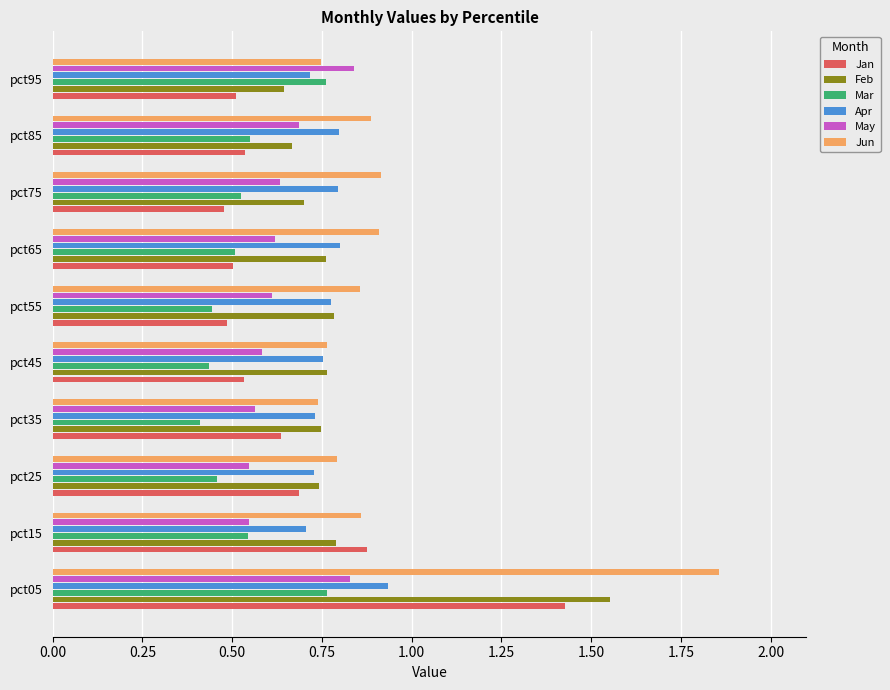

Which series has the largest range (max minus min)?

Jun